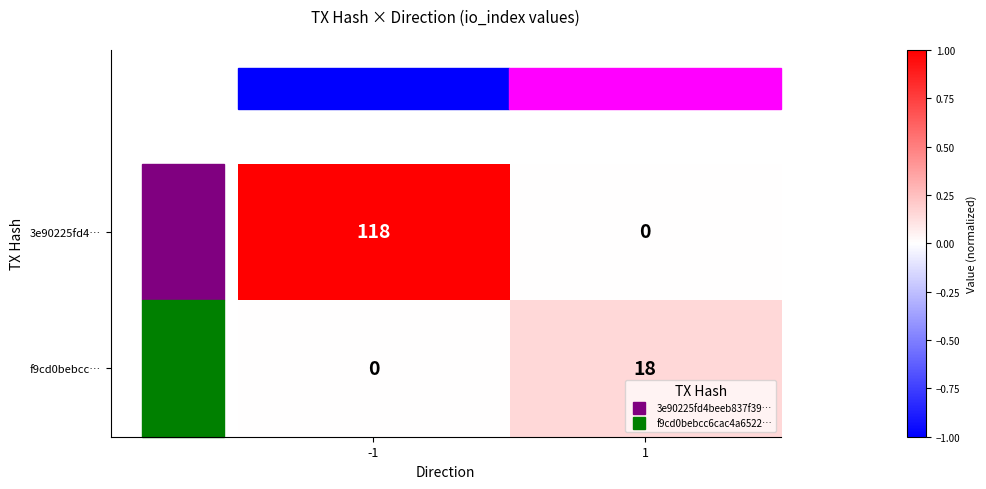

Rank the categories by 3e90225fd4… value from lowest to highest.

1, -1